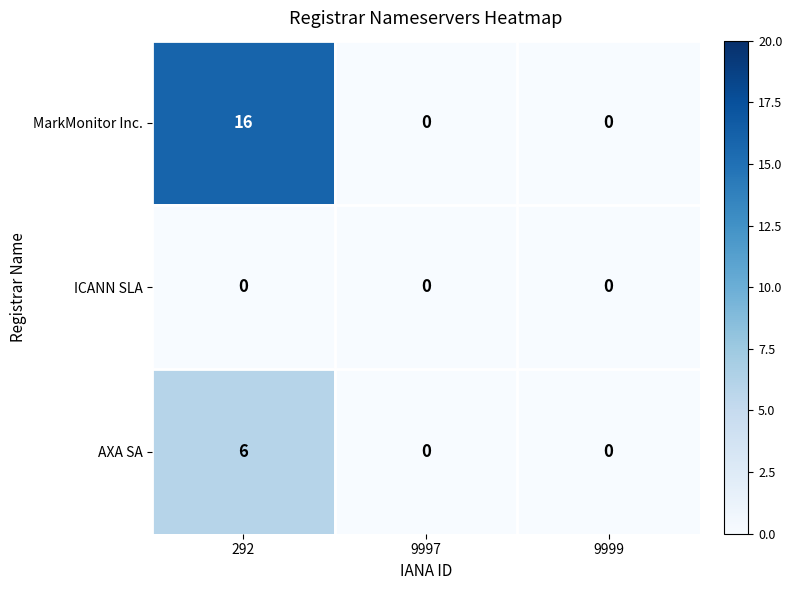

Count the AXA SA values in the range 0 to 6.

3